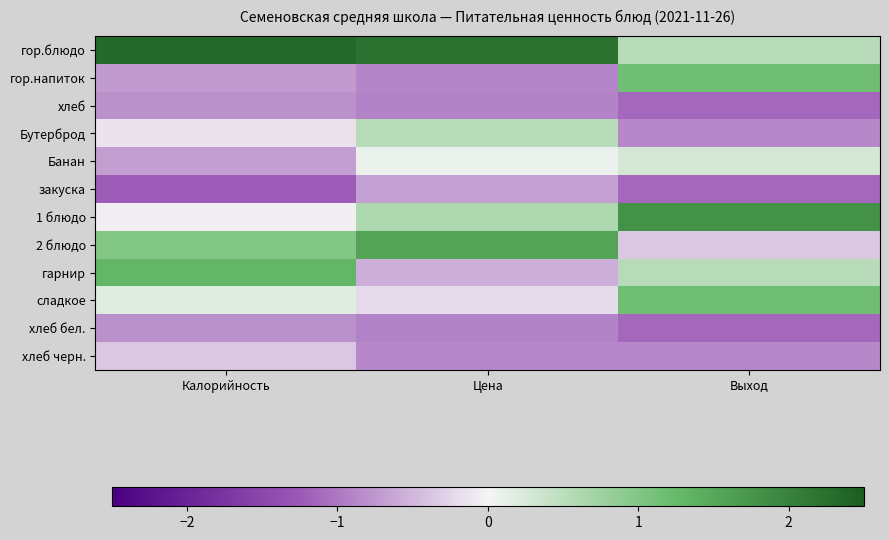

Reading left to right, extract all data points from this chart.

гор.блюдо: Калорийность=2.3	Цена=2.2	Выход=0.5
гор.напиток: Калорийность=-0.7	Цена=-0.9	Выход=1.2
хлеб: Калорийность=-0.8	Цена=-0.9	Выход=-1.1
Бутерброд: Калорийность=-0.1	Цена=0.5	Выход=-0.9
Банан: Калорийность=-0.7	Цена=0.1	Выход=0.3
закуска: Калорийность=-1.2	Цена=-0.7	Выход=-1.1
1 блюдо: Калорийность=-0.0	Цена=0.6	Выход=1.8
2 блюдо: Калорийность=1.0	Цена=1.6	Выход=-0.4
гарнир: Калорийность=1.3	Цена=-0.6	Выход=0.5
сладкое: Калорийность=0.2	Цена=-0.2	Выход=1.2
хлеб бел.: Калорийность=-0.8	Цена=-0.9	Выход=-1.1
хлеб черн.: Калорийность=-0.4	Цена=-0.9	Выход=-0.9